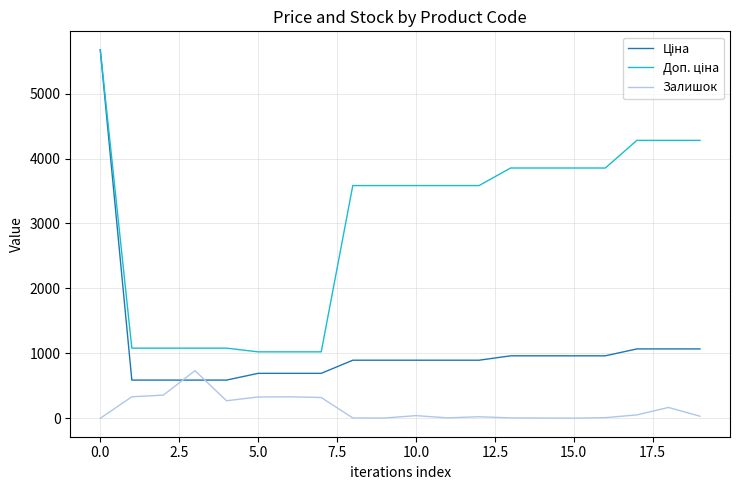

What is the maximum value shown in the chart?

5673.8